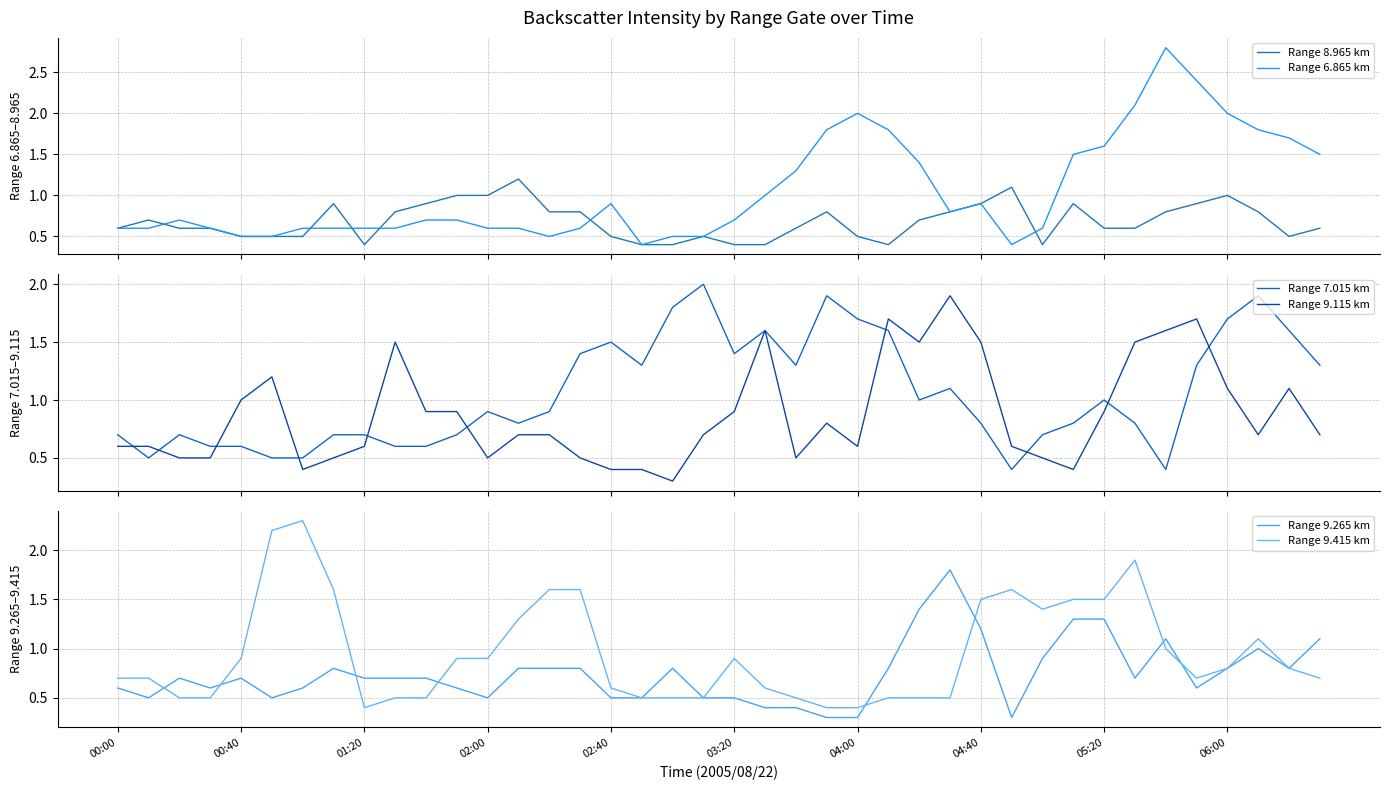

Where is Range 6.865 km nearest to the value 1?

21